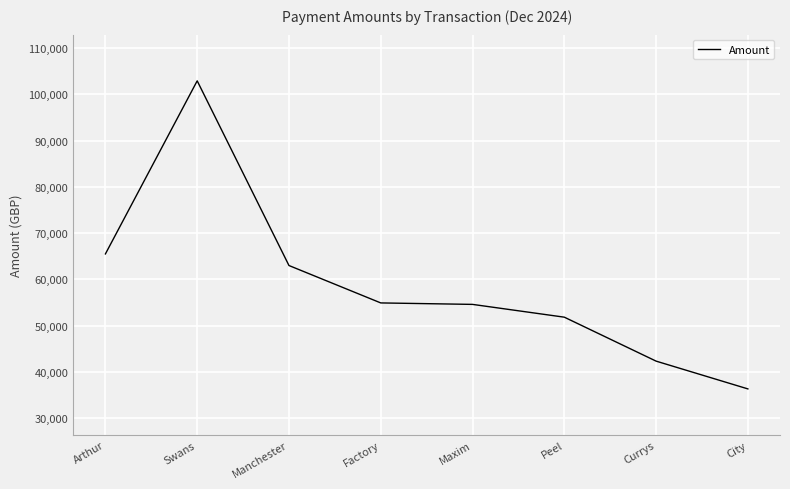

What is the maximum value shown in the chart?

102900.0